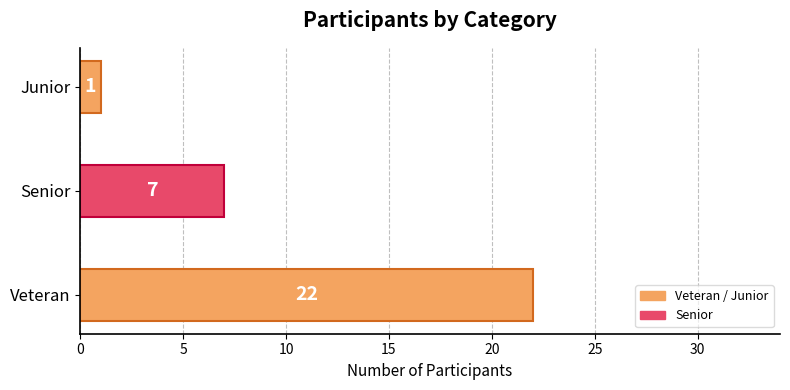

At which label is the value closest to 11?

Senior